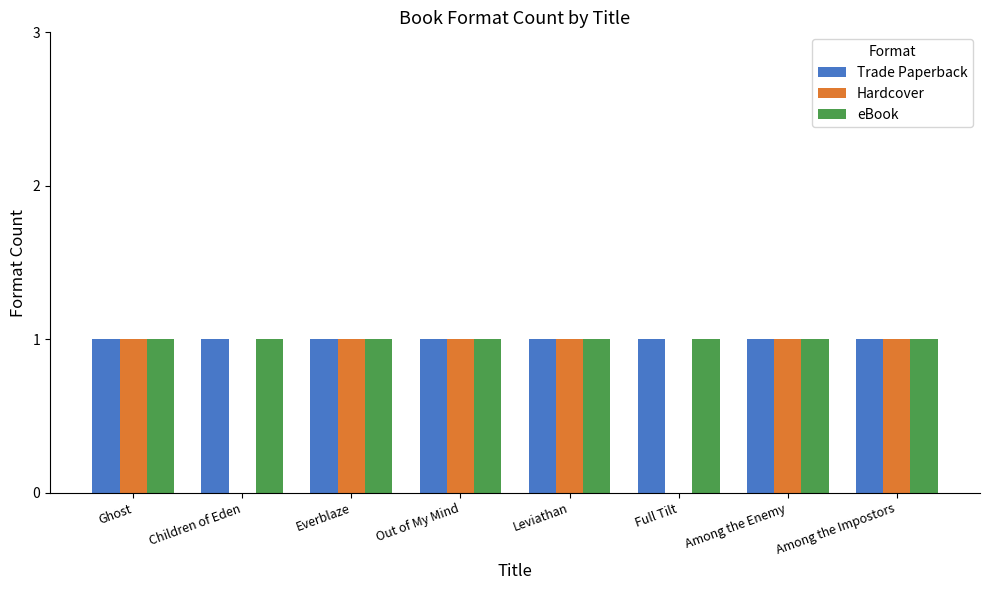

What is the sum of the Hardcover values at Full Tilt and Out of My Mind?

1